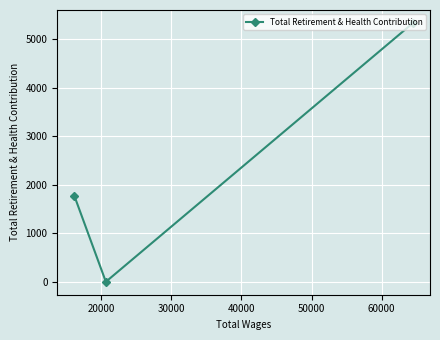

What is the maximum value shown in the chart?

5340